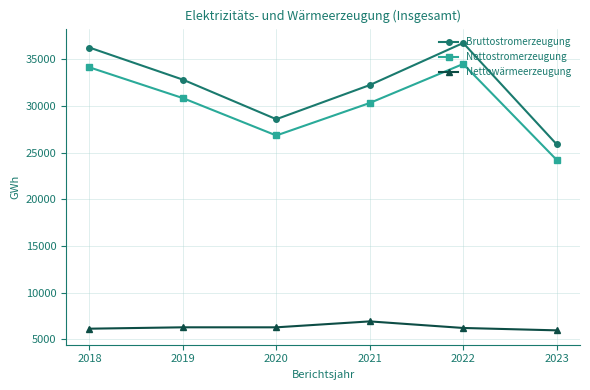

List the series in order of their peak value, highest first.

Bruttostromerzeugung, Nettostromerzeugung, Nettowärmeerzeugung